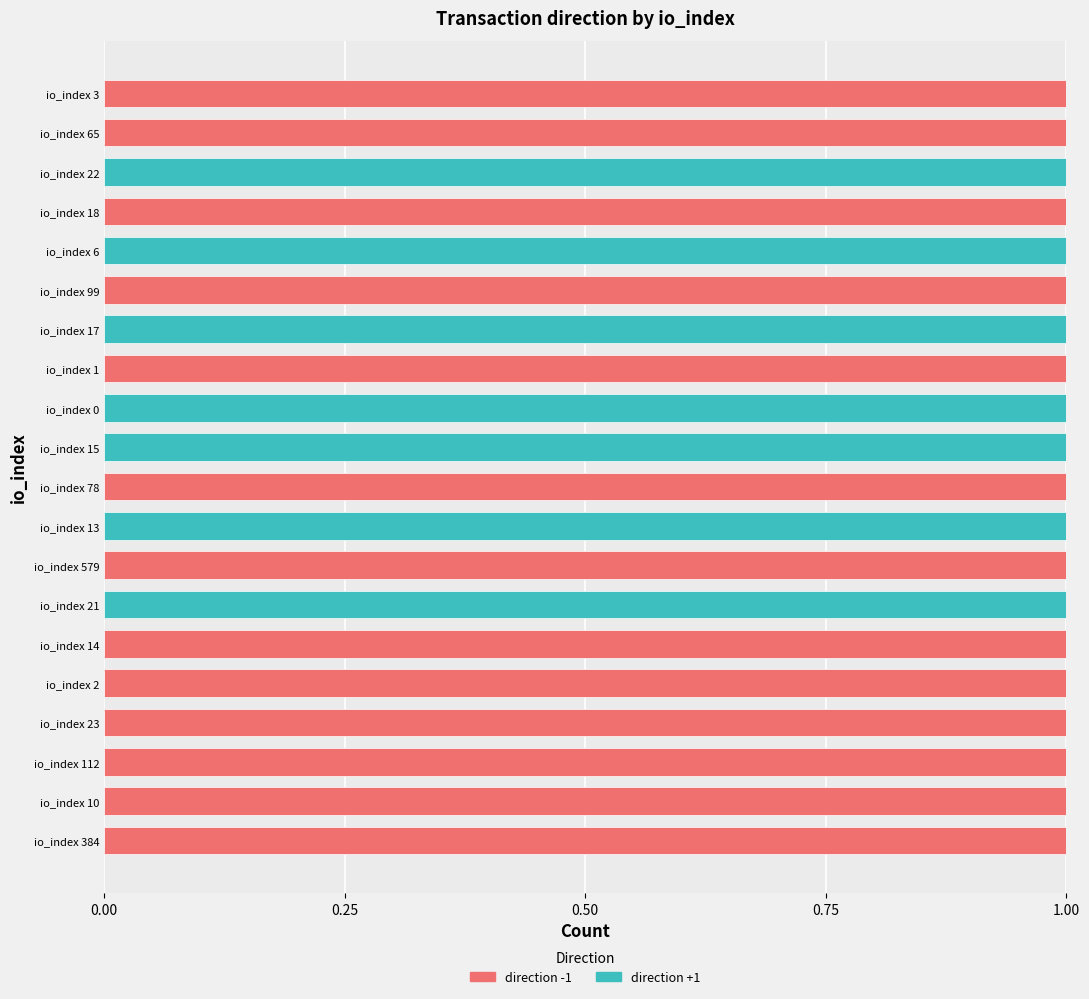

What is the sum of all direction -1 values?

13